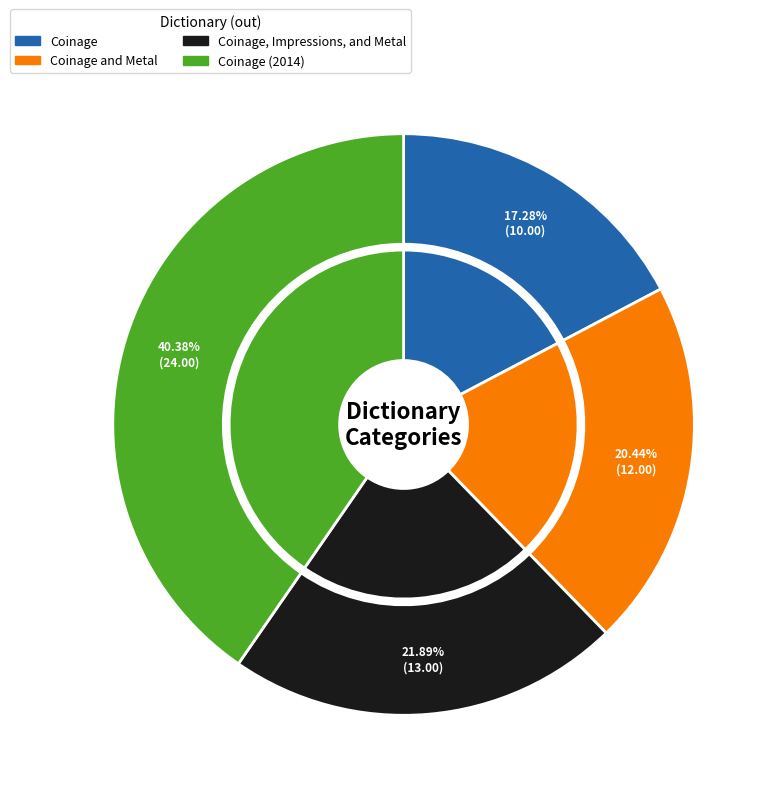

To the nearest percent, what portion does Coinage (2014) represent?

40%